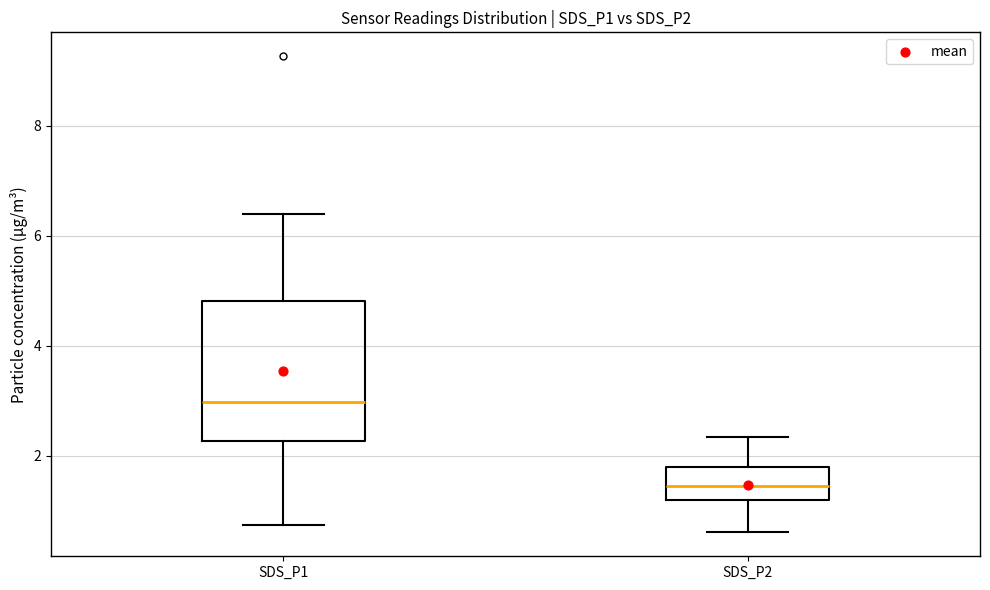

Where does the upper whisker of the box for SDS_P1 end on the y-axis? The values are not printed on the chart, so give them approximately, as read against the axis.

6.4